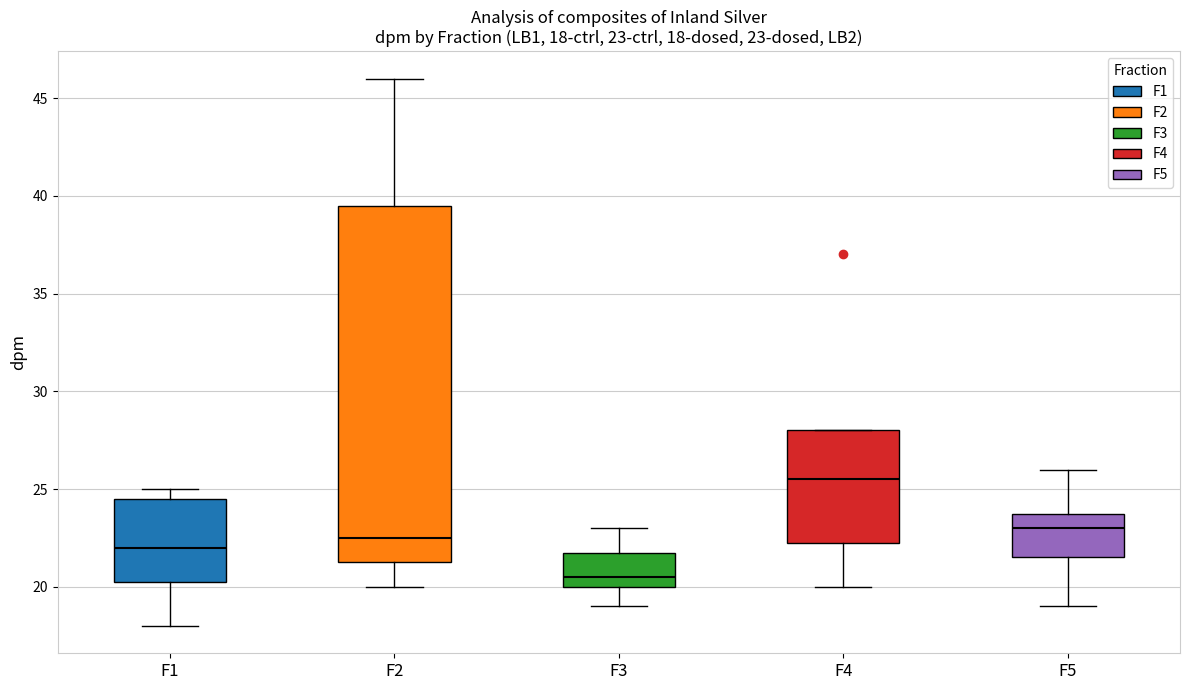

Which box has the lowest median line?

F3